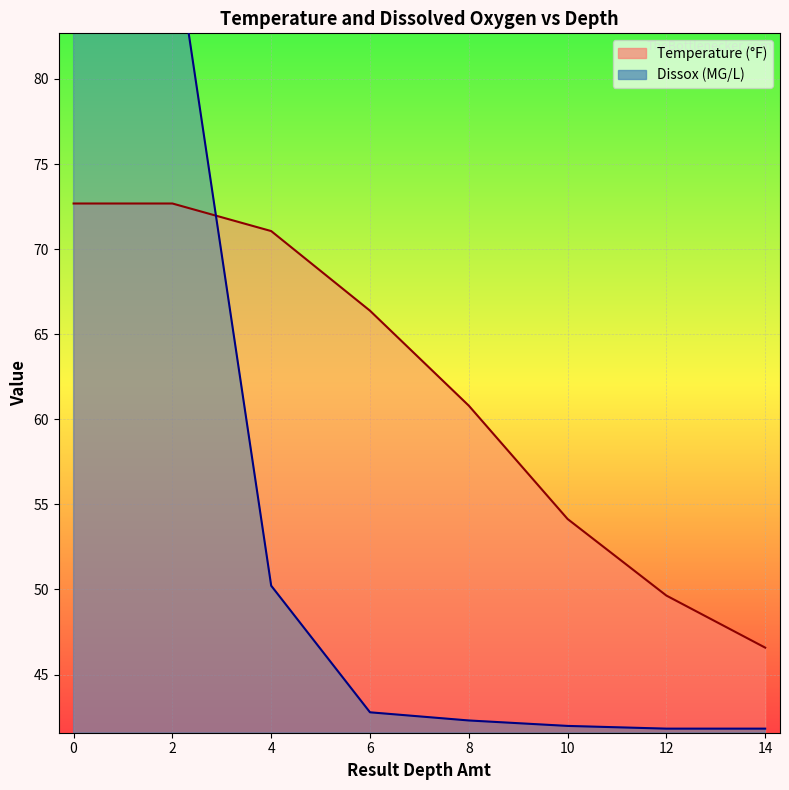

What is the sum of all Dissox values?

433.9